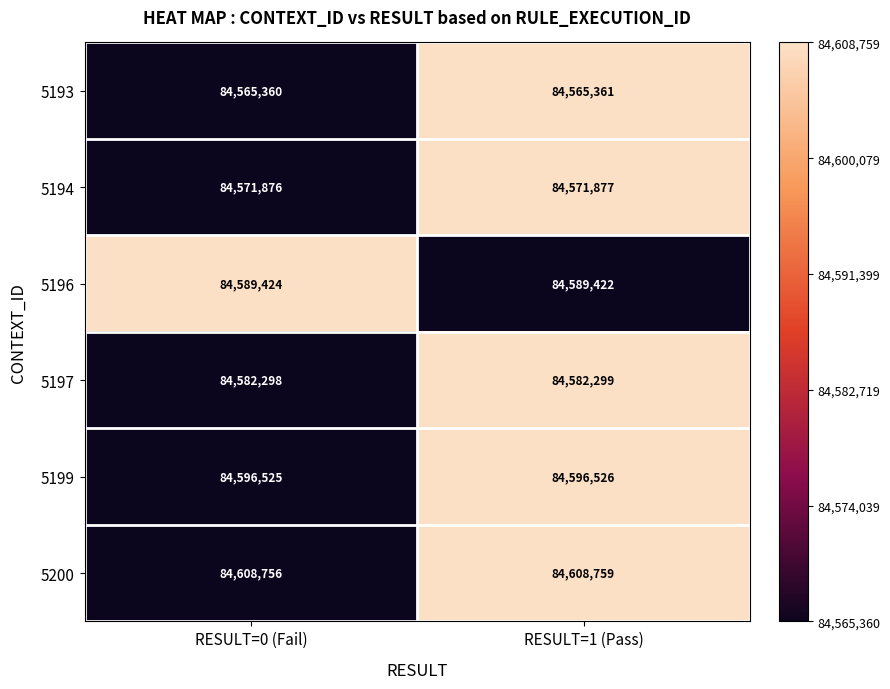

At which category is the sum across all series the highest?

RESULT=1 (Pass)